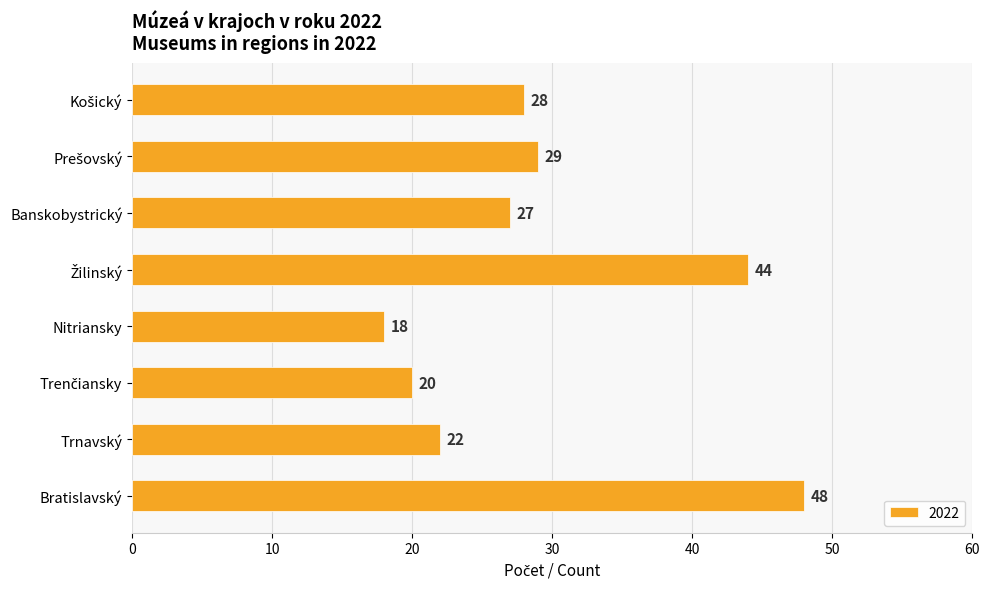

What is the approximate value at Bratislavský, to the nearest 5?

50